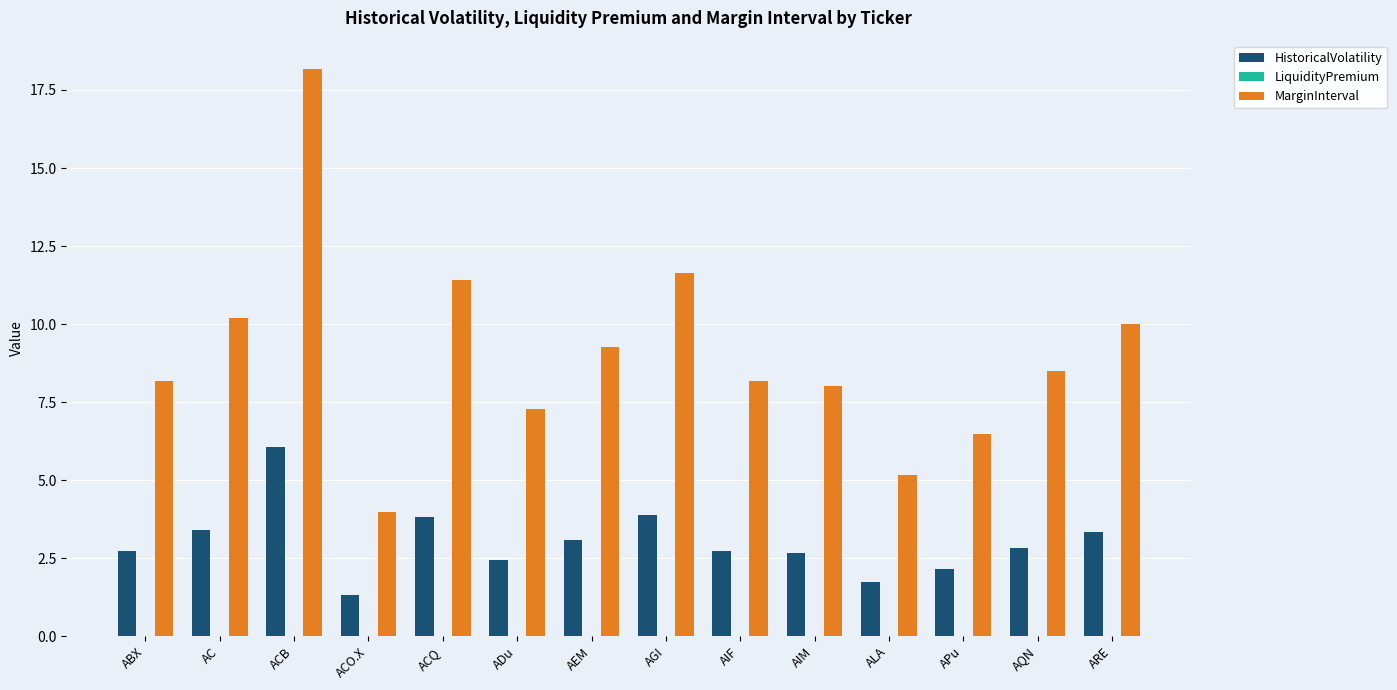

How many groups of bars are there?

14